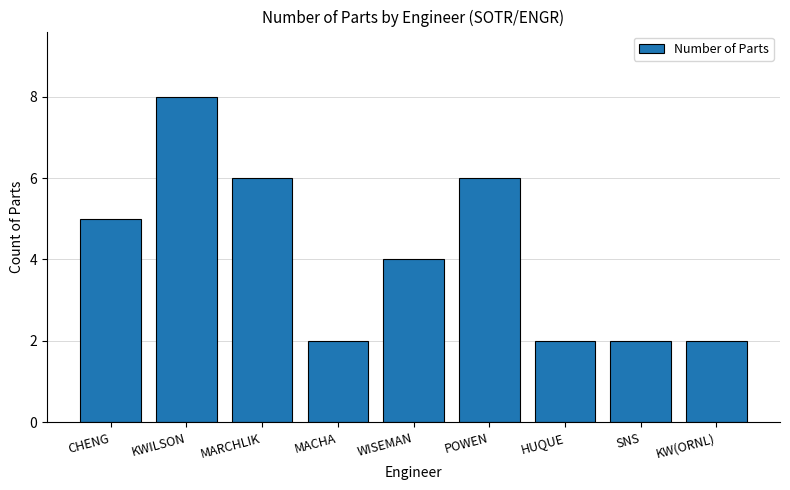

What is the label of the 9th bar from the right?

CHENG